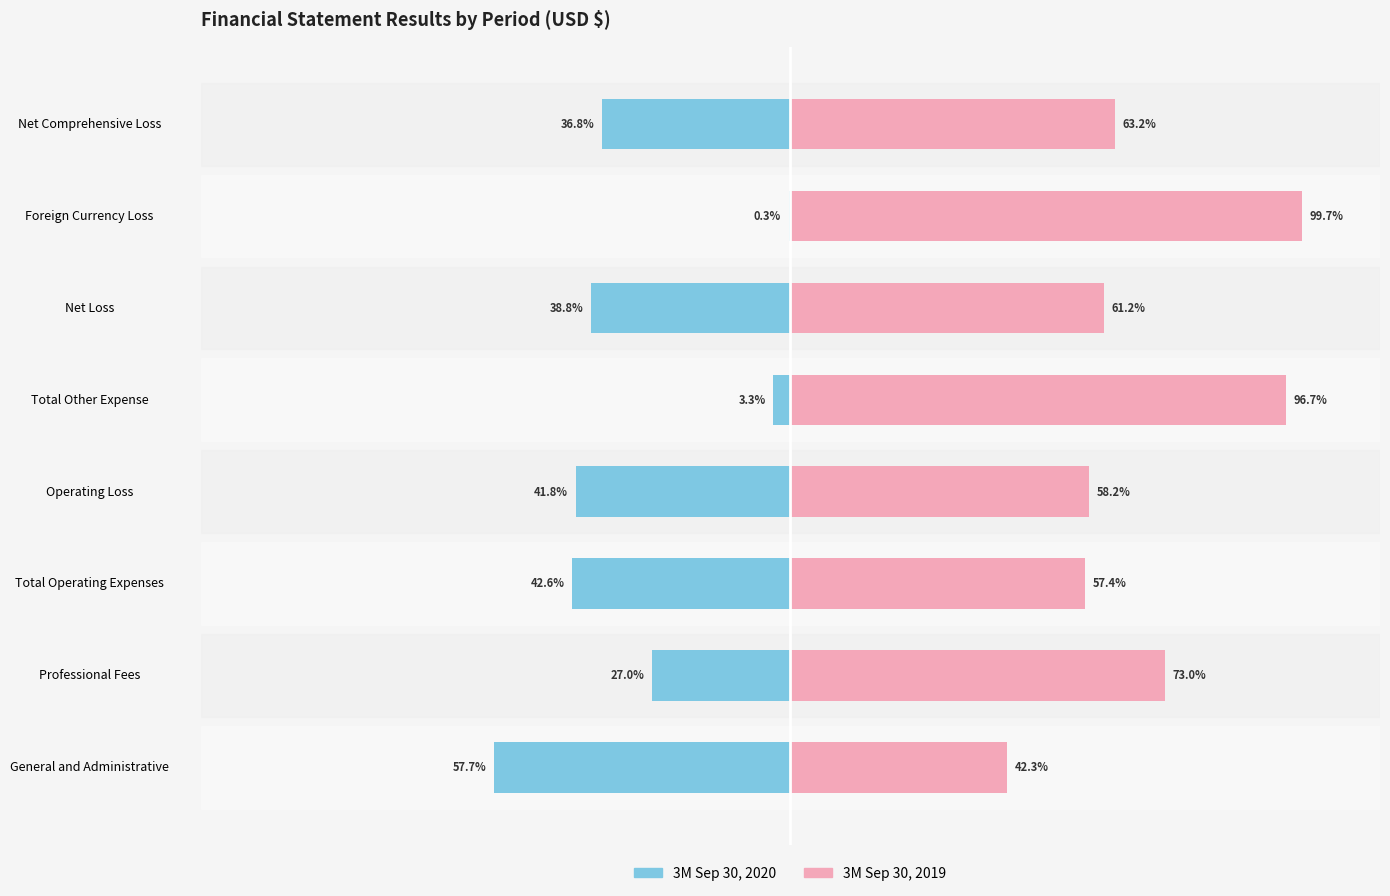

Are the bars horizontal?

Yes